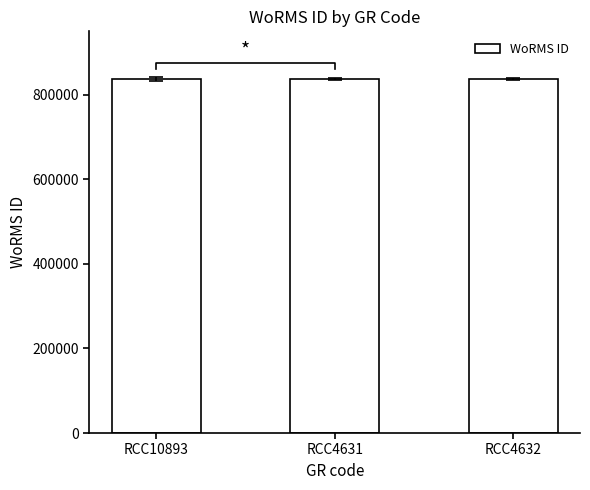

What is the maximum value shown in the chart?

836917